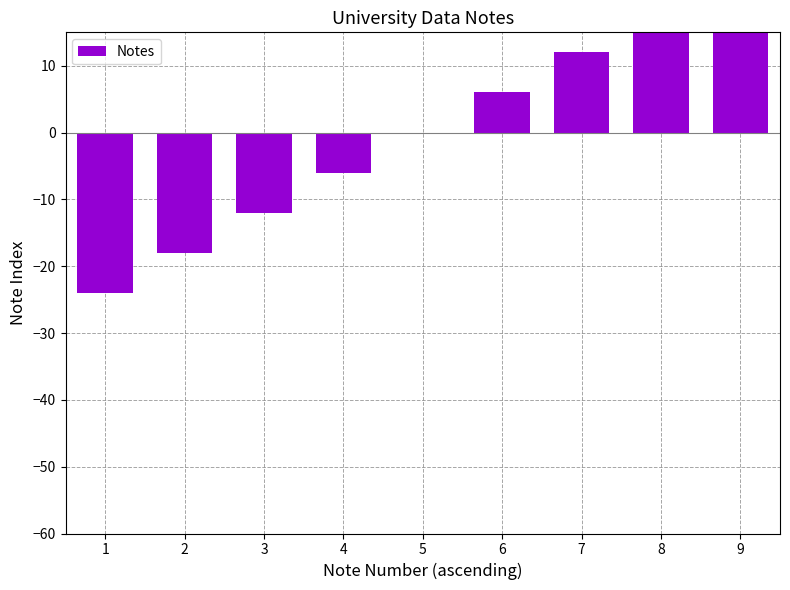

Reading left to right, list all the values displayed in this chart.

1=-24	2=-18	3=-12	4=-6	5=0	6=6	7=12	8=18	9=24